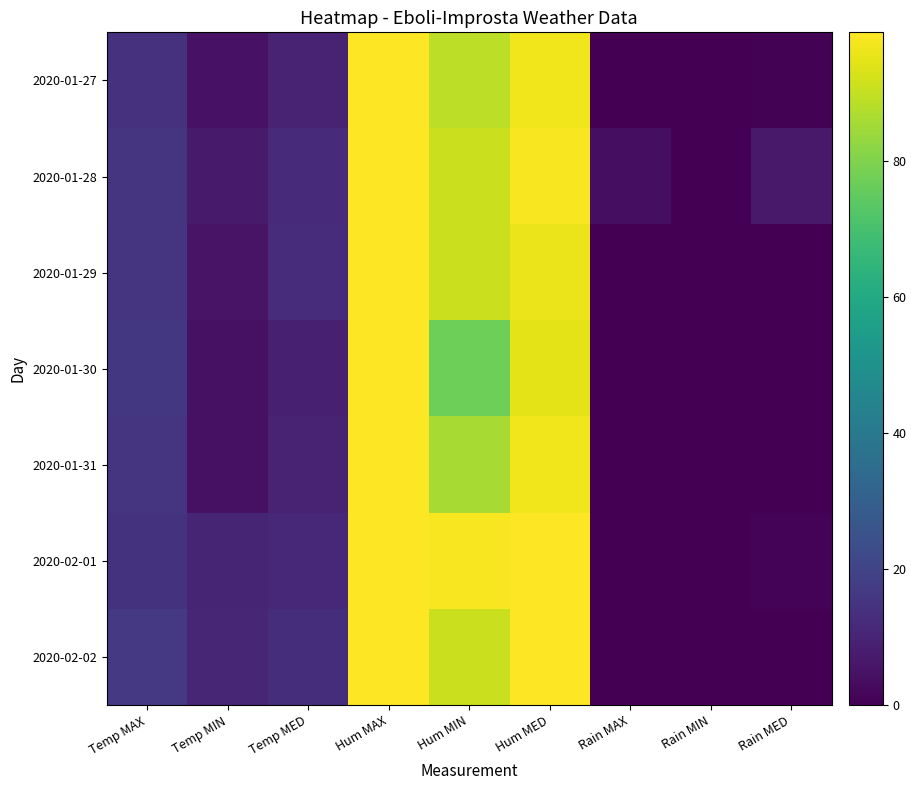

Between Temp MIN and Hum MIN, which is larger?

Hum MIN